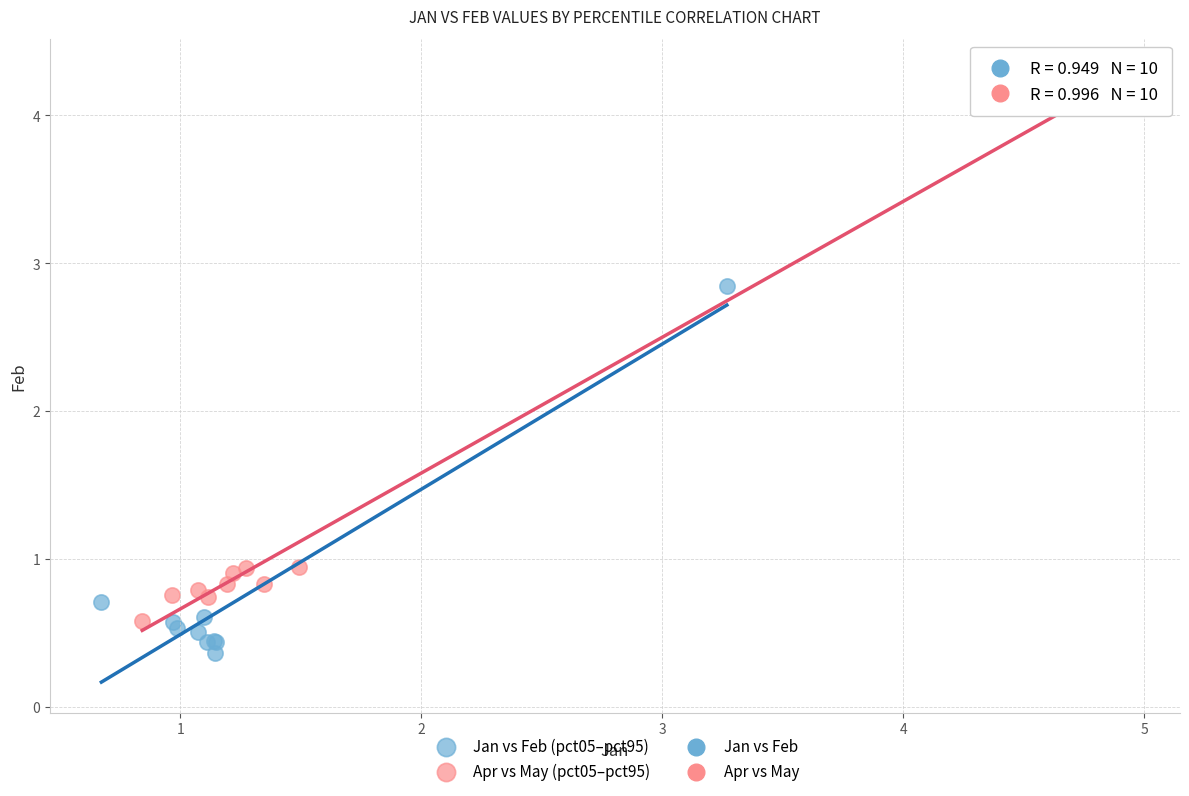

Which series contains the lowest Y value?

Jan vs Feb (pct05–pct95)